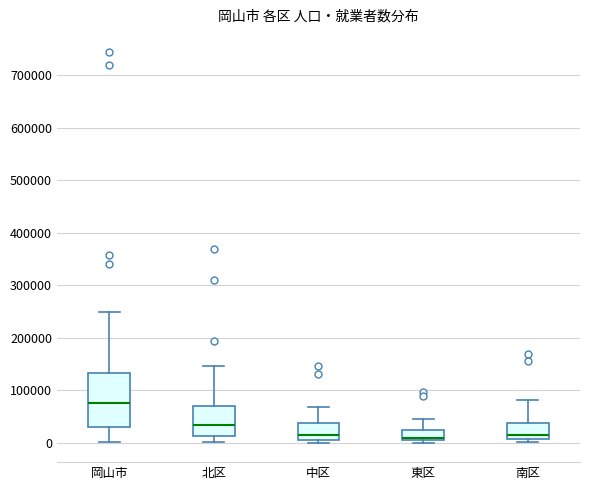

Reading left to right, transcribe this box plot: for each box, give where its median line is, the range the box spans, and where its two whiskers end, as read against the y-axis. The values are not printed on the chart, so give them approximately, as read against the axis.

岡山市: median 70000, box 30000 to 130000, whiskers 0 to 250000
北区: median 30000, box 10000 to 70000, whiskers 0 to 150000
中区: median 10000, box 0 to 40000, whiskers 0 (just below the box's lower edge) to 70000
東区: median 10000, box 0 to 20000, whiskers 0 (just below the box's lower edge) to 50000
南区: median 20000, box 10000 to 40000, whiskers 0 to 80000